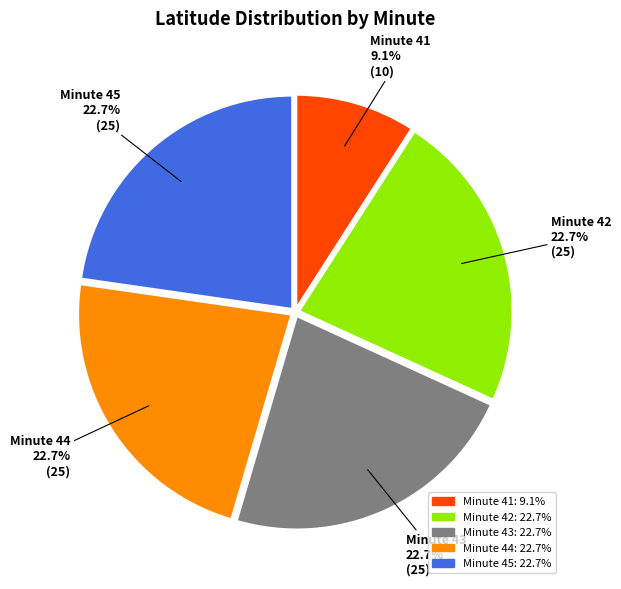

What is the smallest slice in the pie chart?

Minute 41